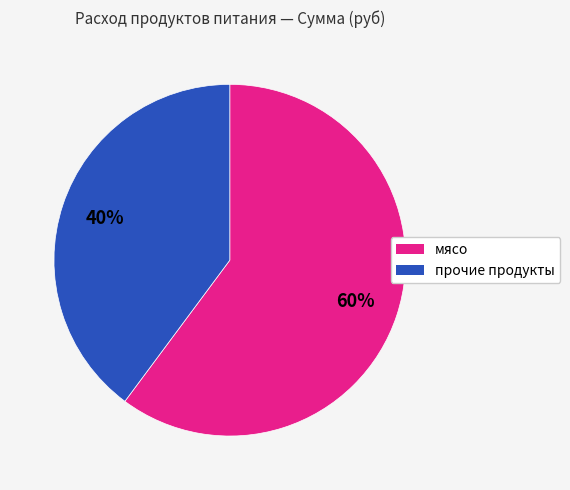

To the nearest percent, what is the difference between the largest and smallest slice percentages?

20%